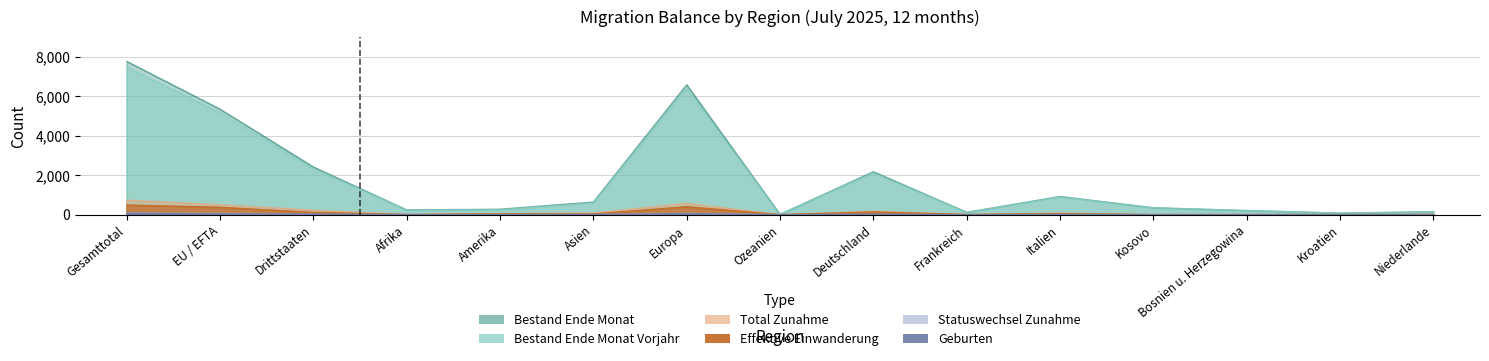

What value does the Total Zunahme series have at Europa?

577